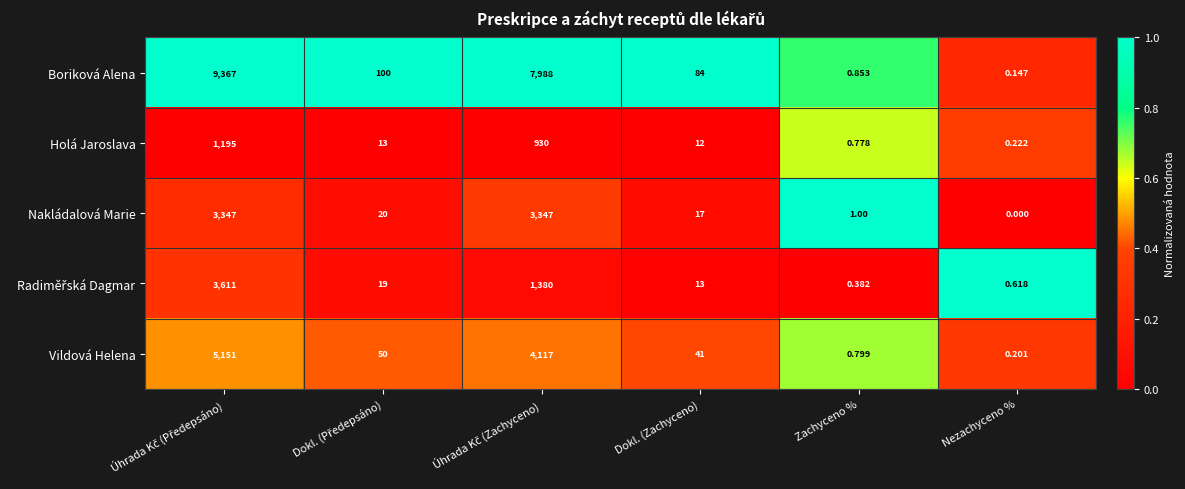

Which series has the largest total across all categories?

Boriková Alena